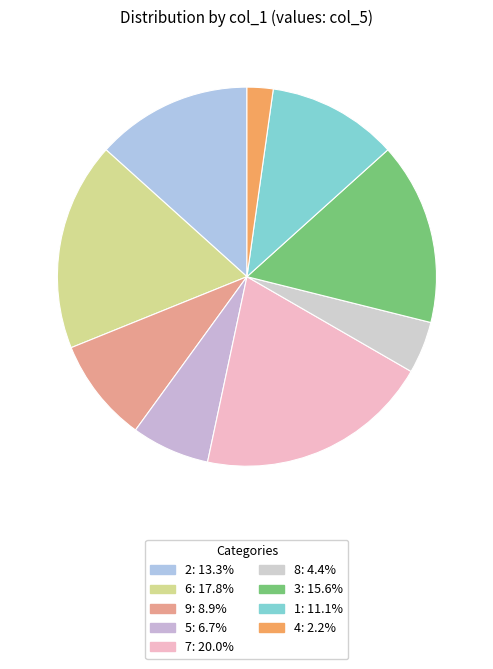

Does any single category account for the majority?

No